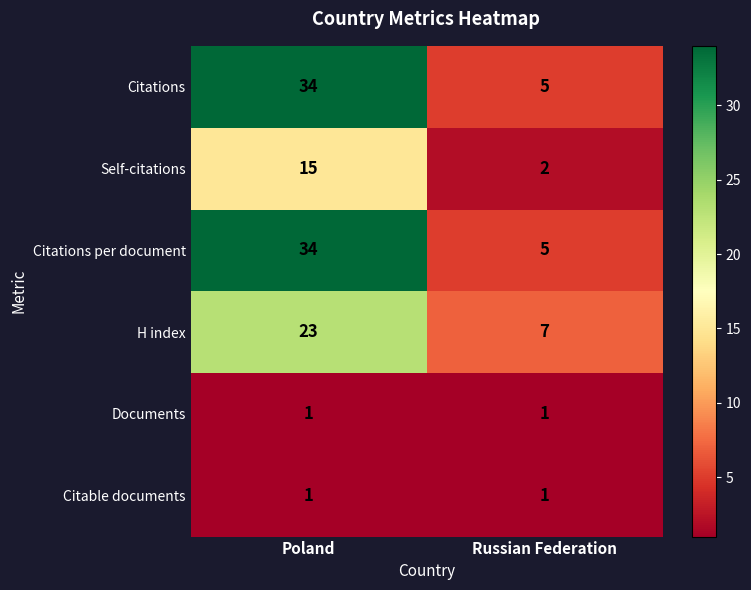

The value of Citations per document at Poland is 34. True or false?

True